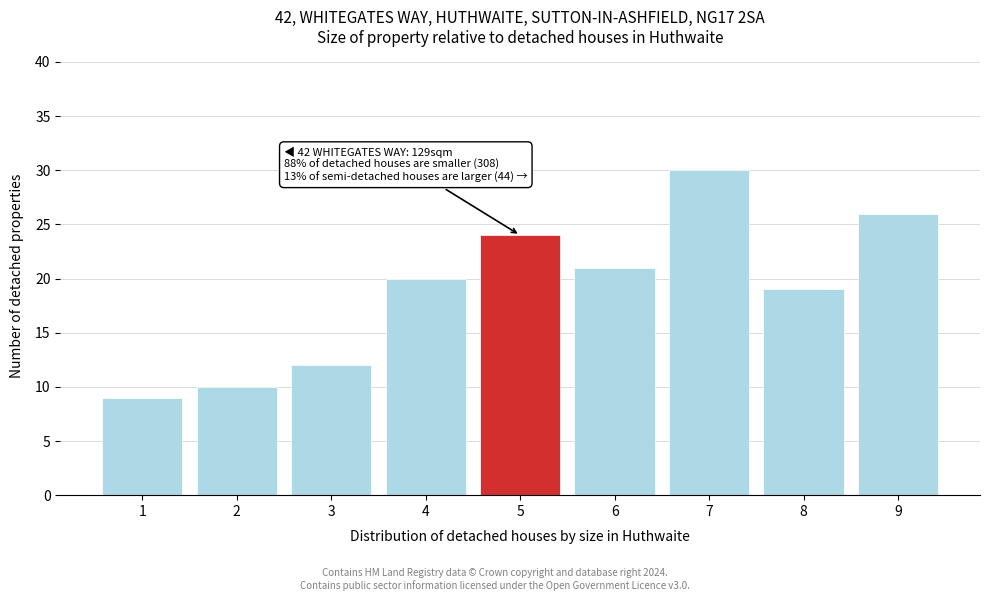

Reading left to right, list all the values displayed in this chart.

9	10	12	20	24	21	30	19	26